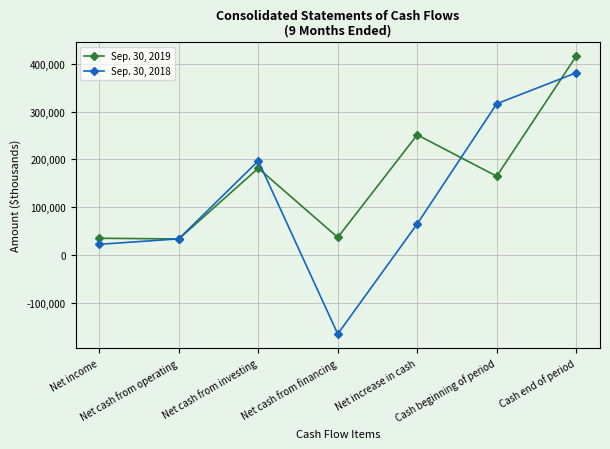

What is the total value across all series at Net cash from operating?

66841